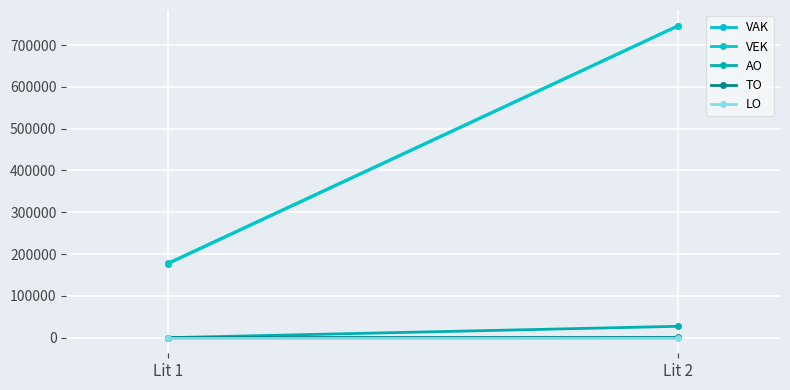

The VEK series shows 312624 at Lit 1. True or false?

False